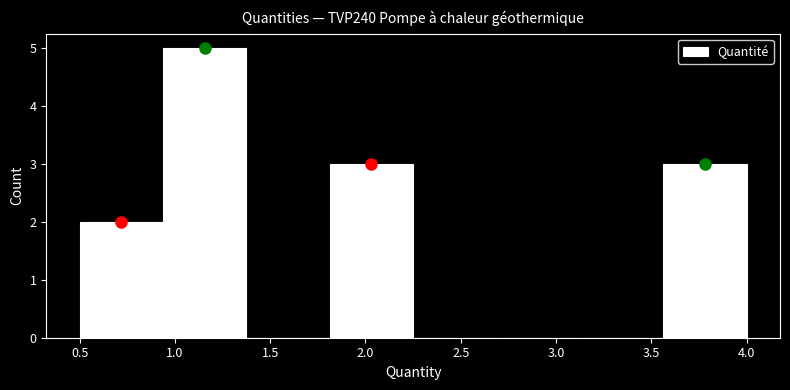

Reading left to right, transcribe this chart: for each bar, give the range it covers on the x-axis and its height. Neither the bar edges nor the heights are printed on the chart, so give them approximately, as read against the axes.

0.50 to 0.95: 2
0.95 to 1.40: 5
1.40 to 1.80: 0
1.80 to 2.25: 3
2.25 to 2.70: 0
2.70 to 3.15: 0
3.15 to 3.55: 0
3.55 to 4.00: 3